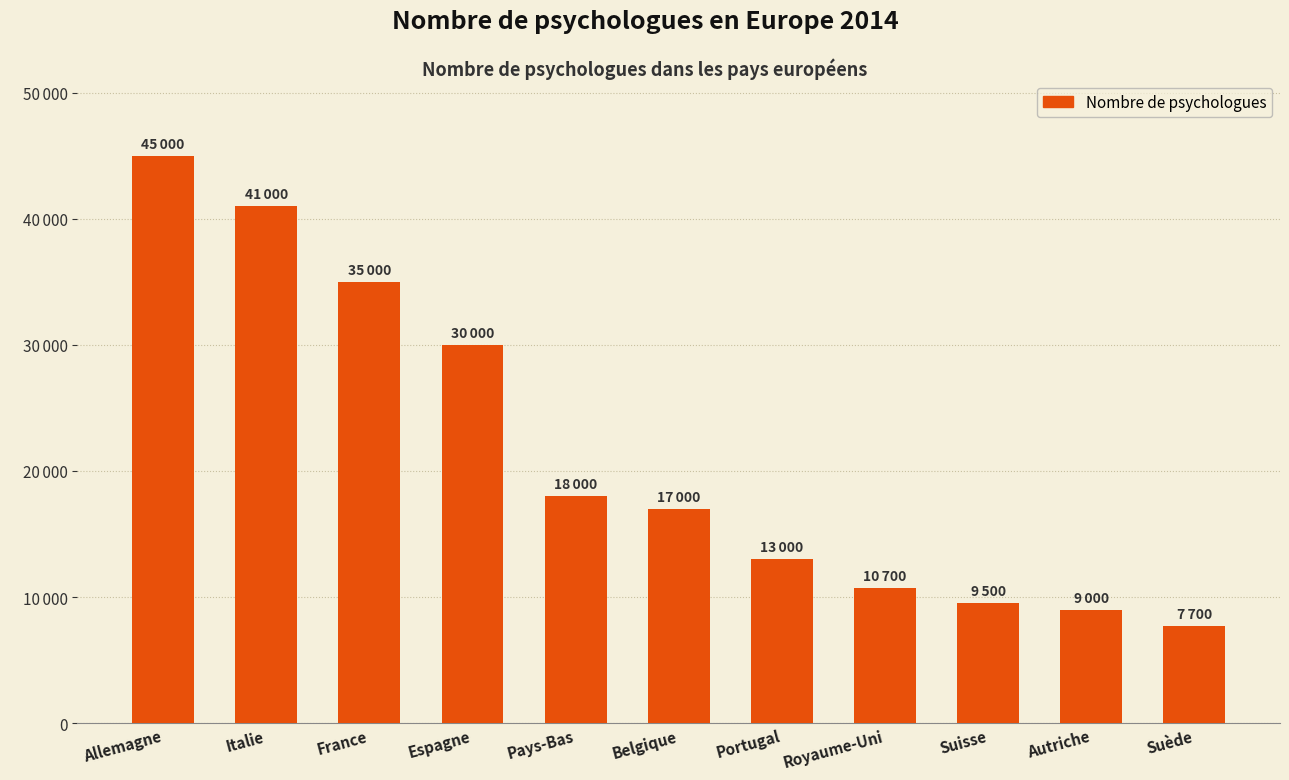

What is the sum of all values?

235900